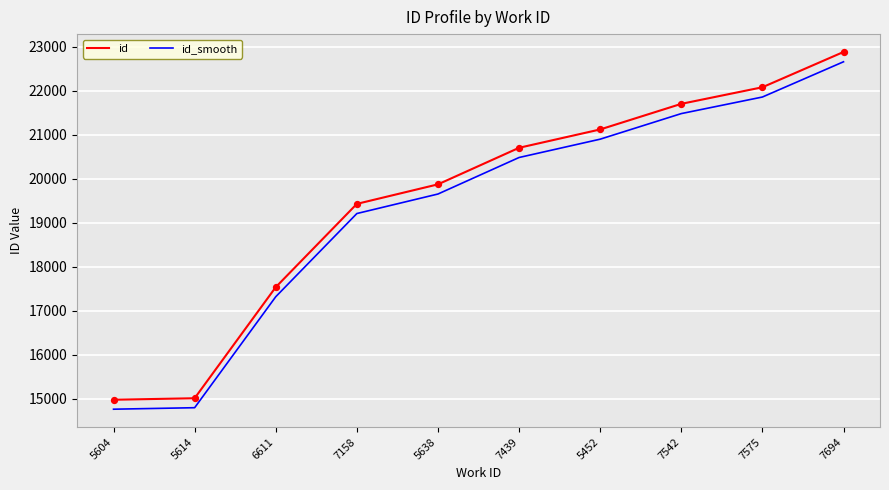

Which series has the largest total across all categories?

id